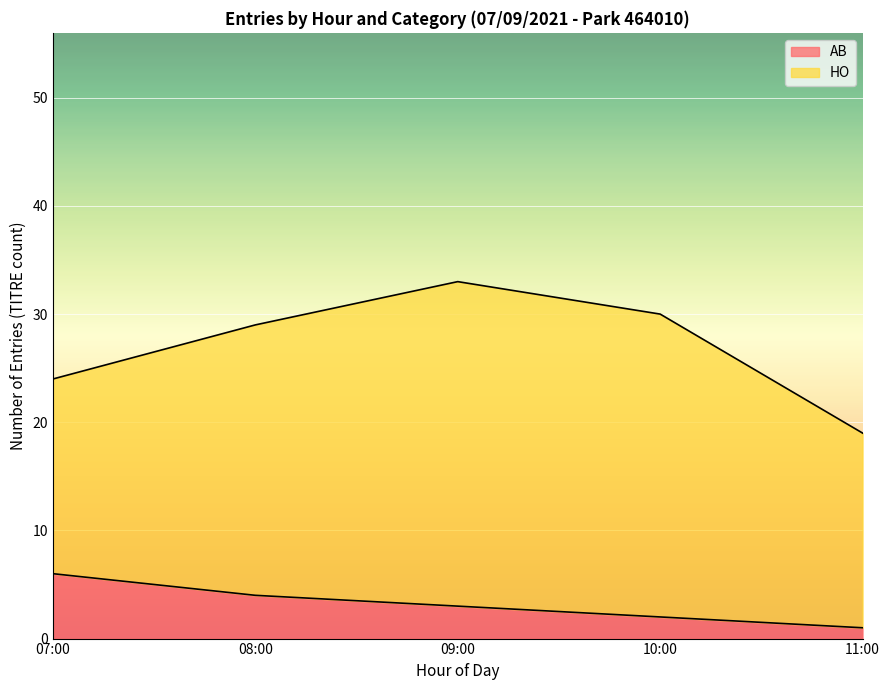

What is the difference between the values at 11:00 and 10:00?

1